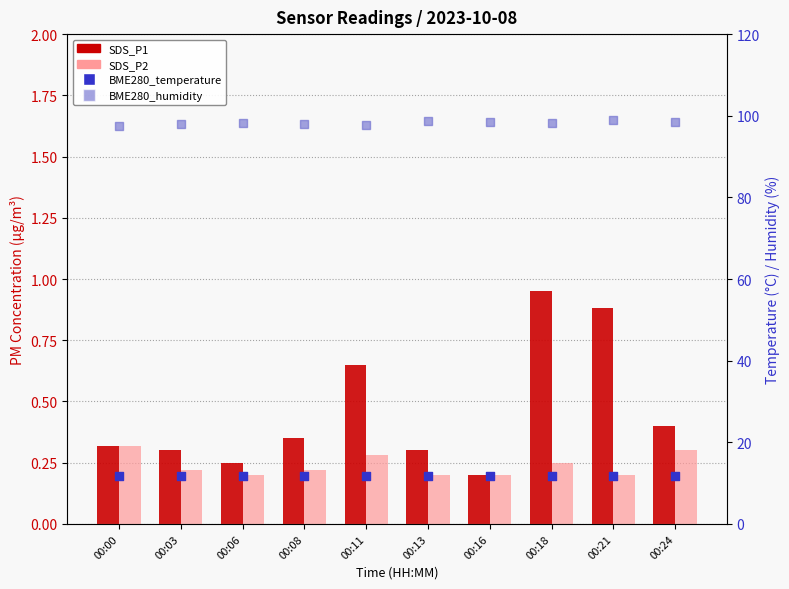

What are all the series names shown in the legend?

SDS_P1, SDS_P2, BME280_temperature, BME280_humidity